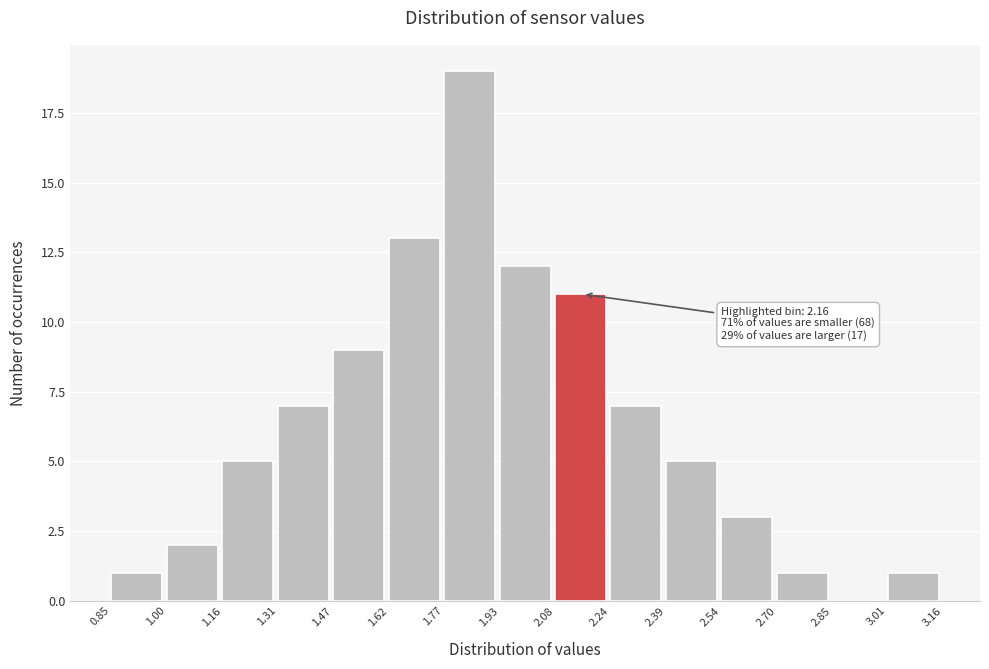

Which range on the x-axis has the tallest bar?

1.77 to 1.93